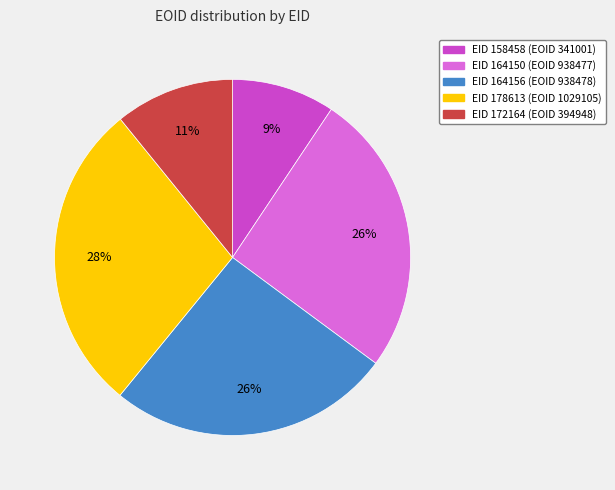

Is there any slice that represents more than half of the pie?

No